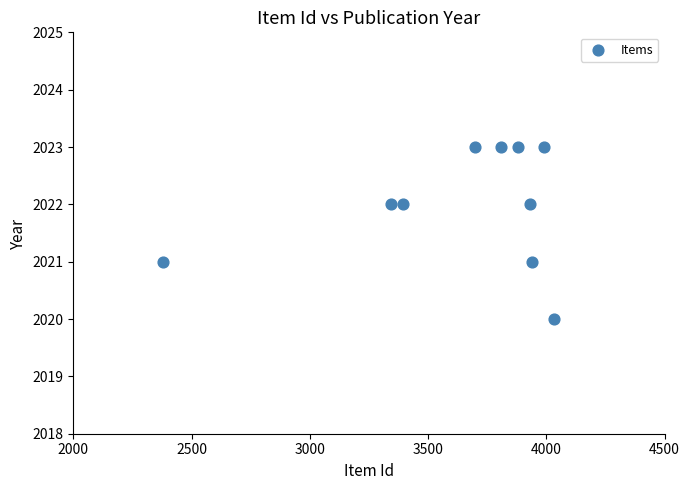

What is the range of X values (max minus min)?

1652